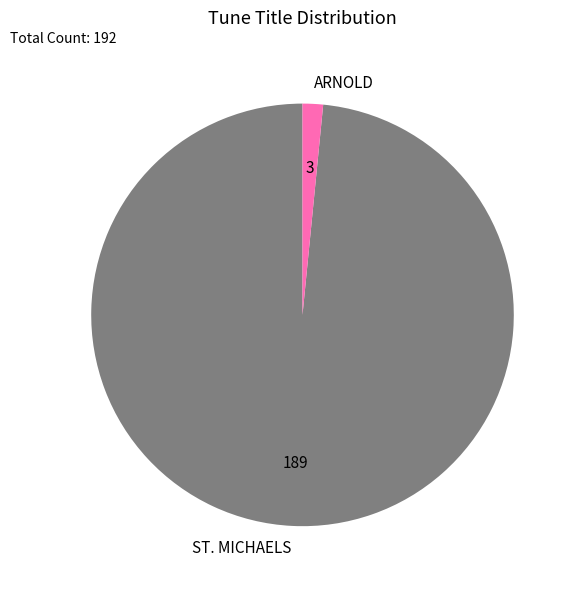

What is the ratio of the value at ST. MICHAELS to the value at ARNOLD?

63.0